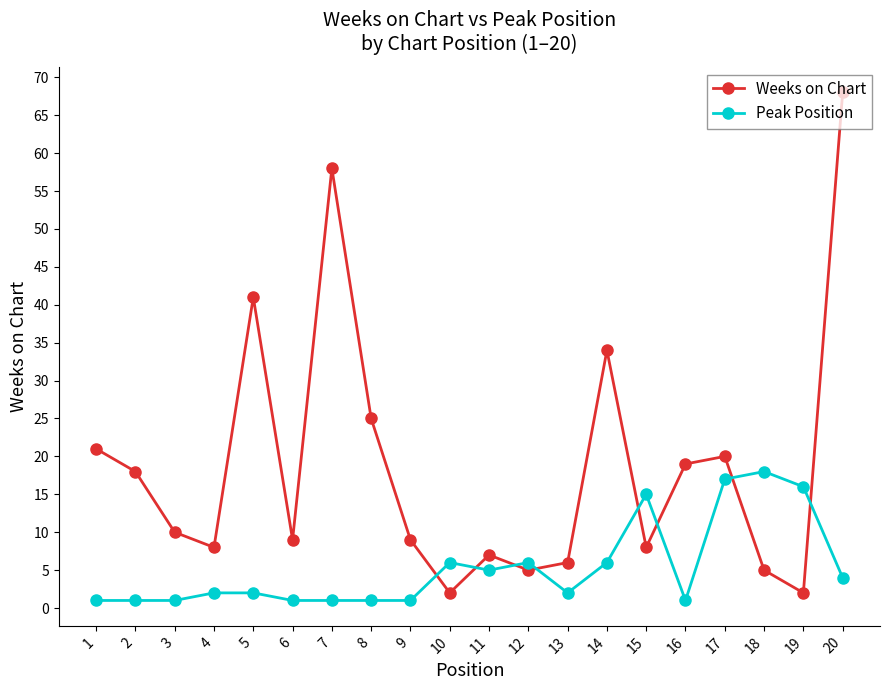

True or false: Weeks on Chart and Peak Position intersect in this chart.

True